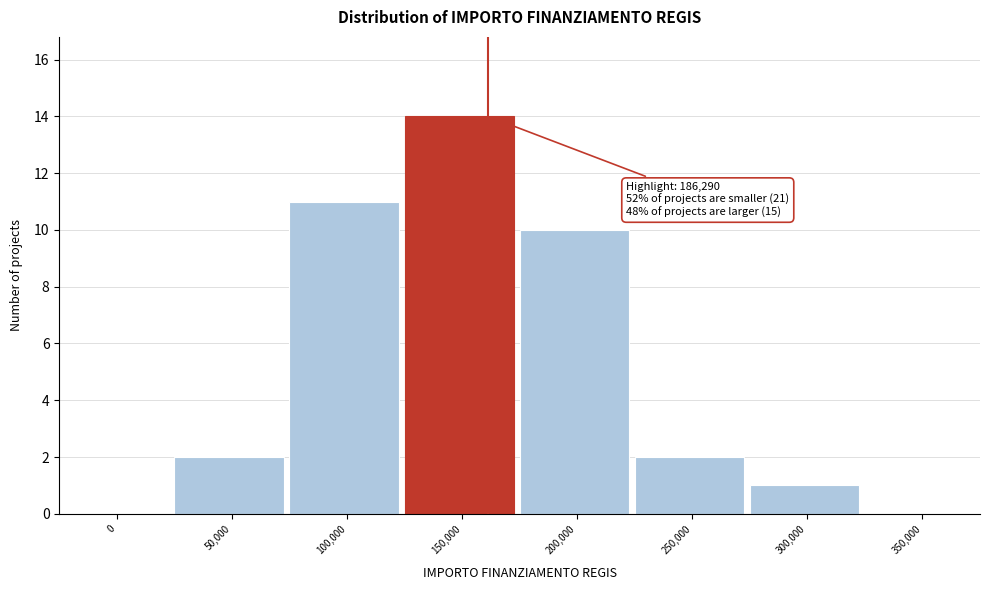

Reading left to right, extract all data points from this chart.

0=0	50,000=2	100,000=11	150,000=14	200,000=10	250,000=2	300,000=1	350,000=0